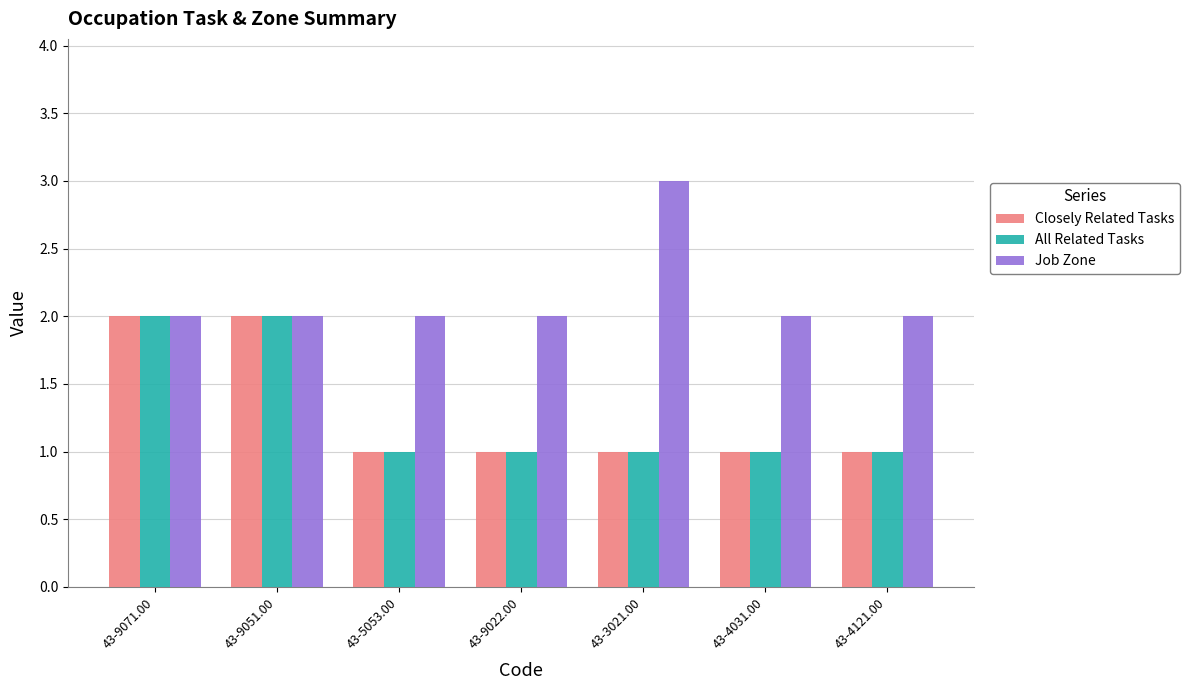

What are all the series names shown in the legend?

Closely Related Tasks, All Related Tasks, Job Zone